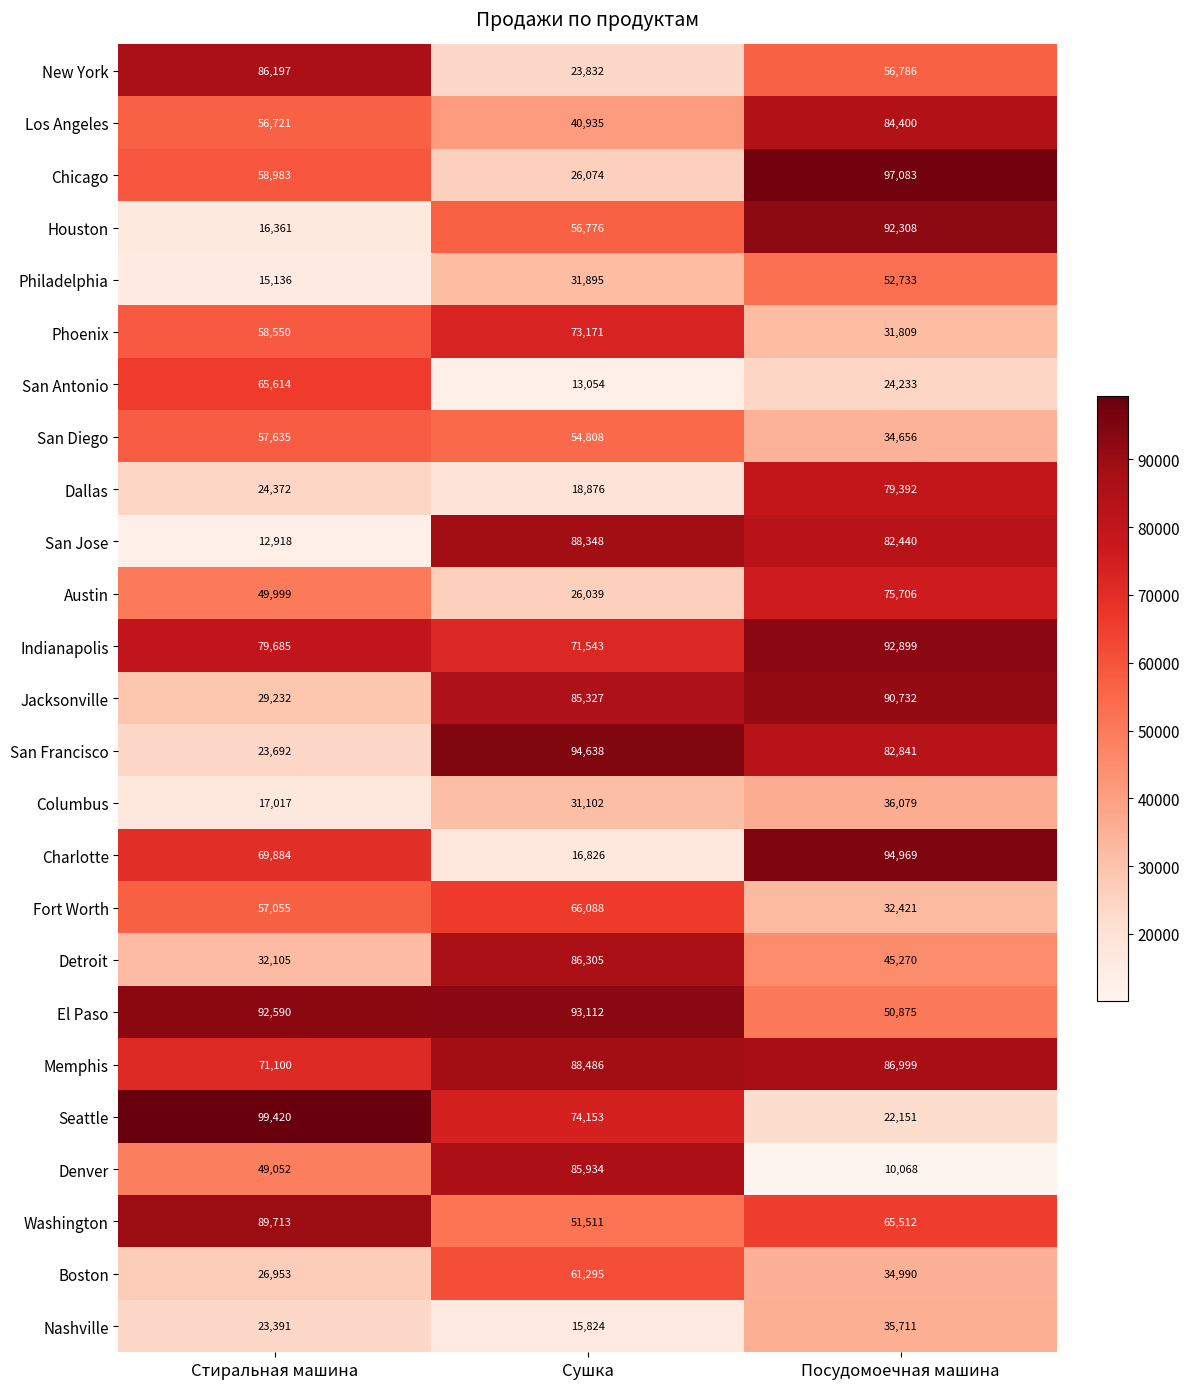

List the labels in order of New York value, largest first.

Стиральная машина, Посудомоечная машина, Сушка